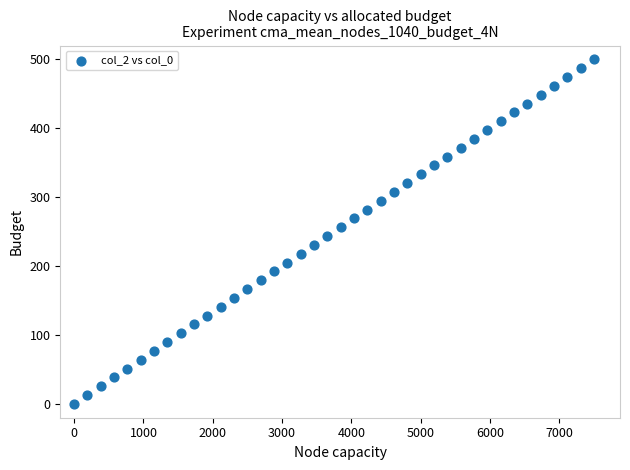

What is the range of X values (max minus min)?

7500.0